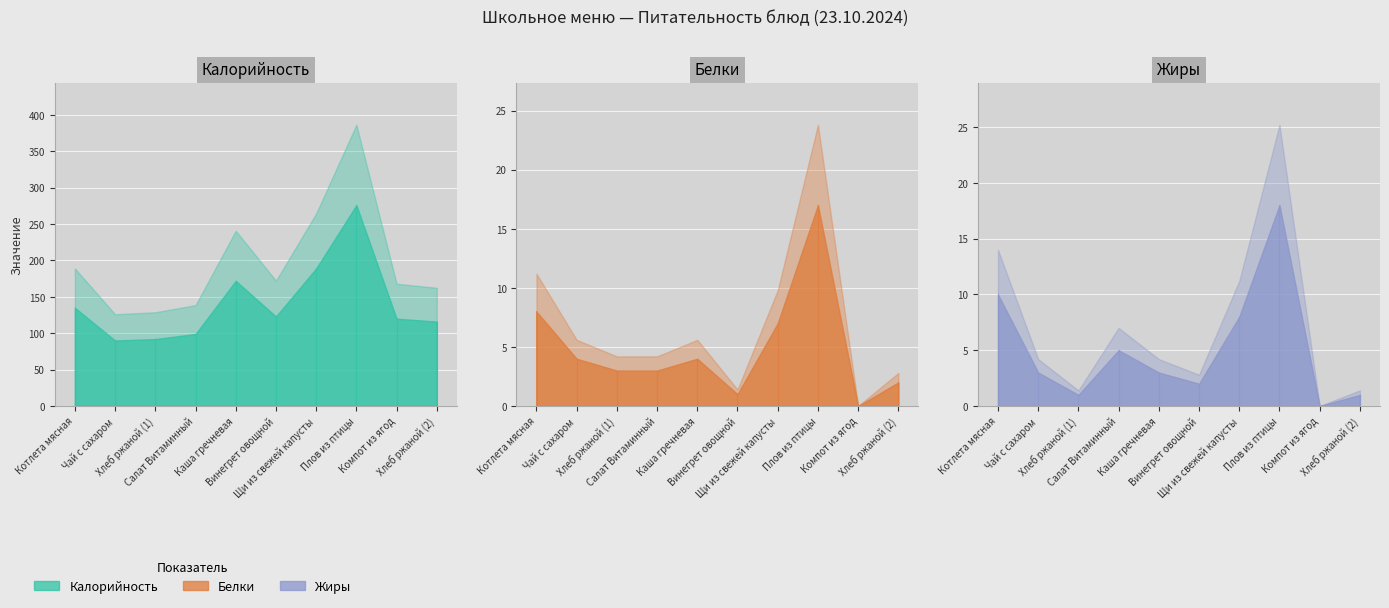

Rank the categories by Калорийность value from lowest to highest.

Чай с сахаром, Хлеб ржаной (1), Салат Витаминный, Хлеб ржаной (2), Компот из ягод, Винегрет овощной, Котлета мясная, Каша гречневая, Щи из свежей капусты, Плов из птицы